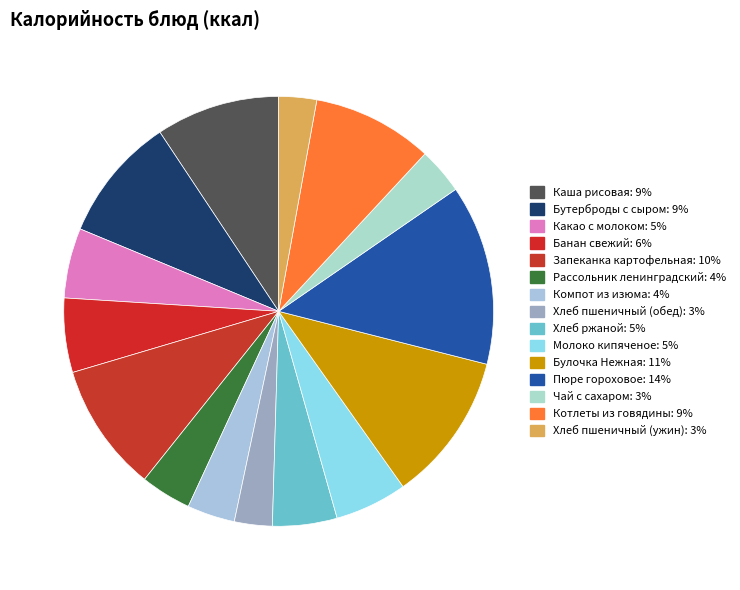

To the nearest percent, what is the combined percentage of Бутерброды с сыром and Хлеб ржаной?

14%